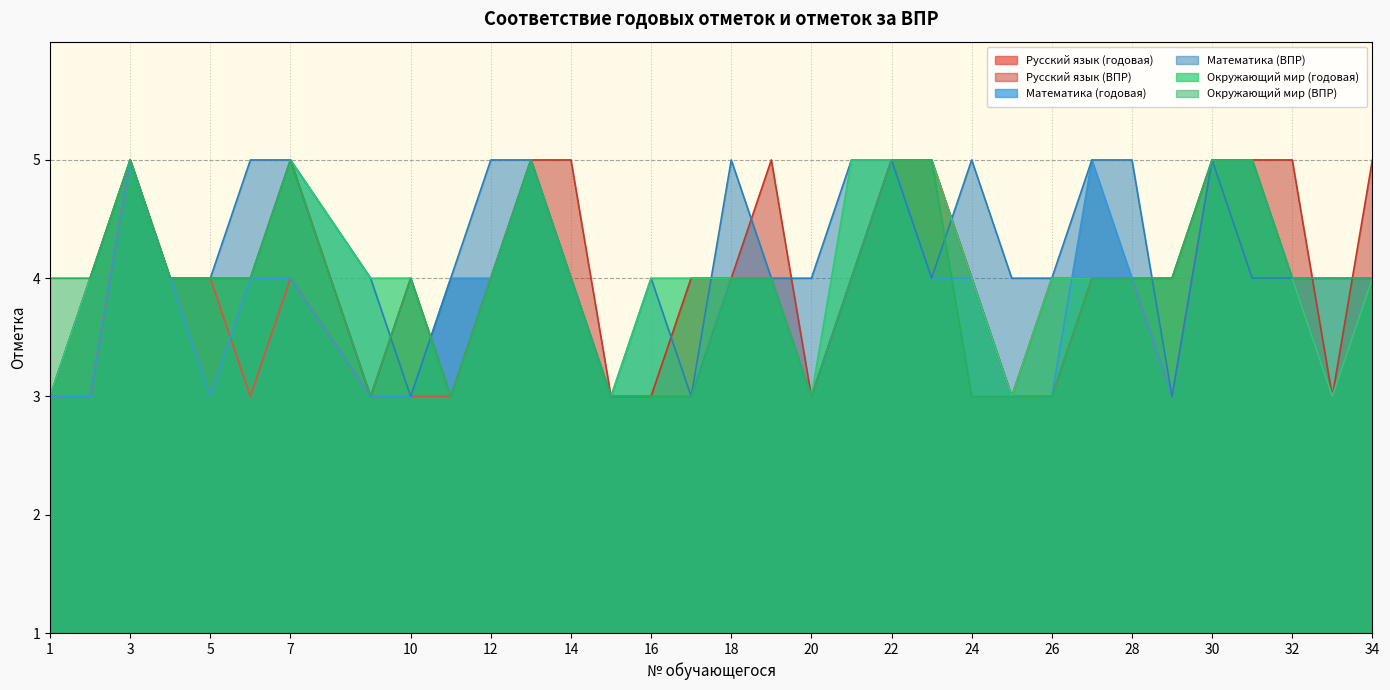

List the series in order of their peak value, highest first.

Русский язык (годовая), Русский язык (ВПР), Математика (годовая), Математика (ВПР), Окружающий мир (годовая), Окружающий мир (ВПР)